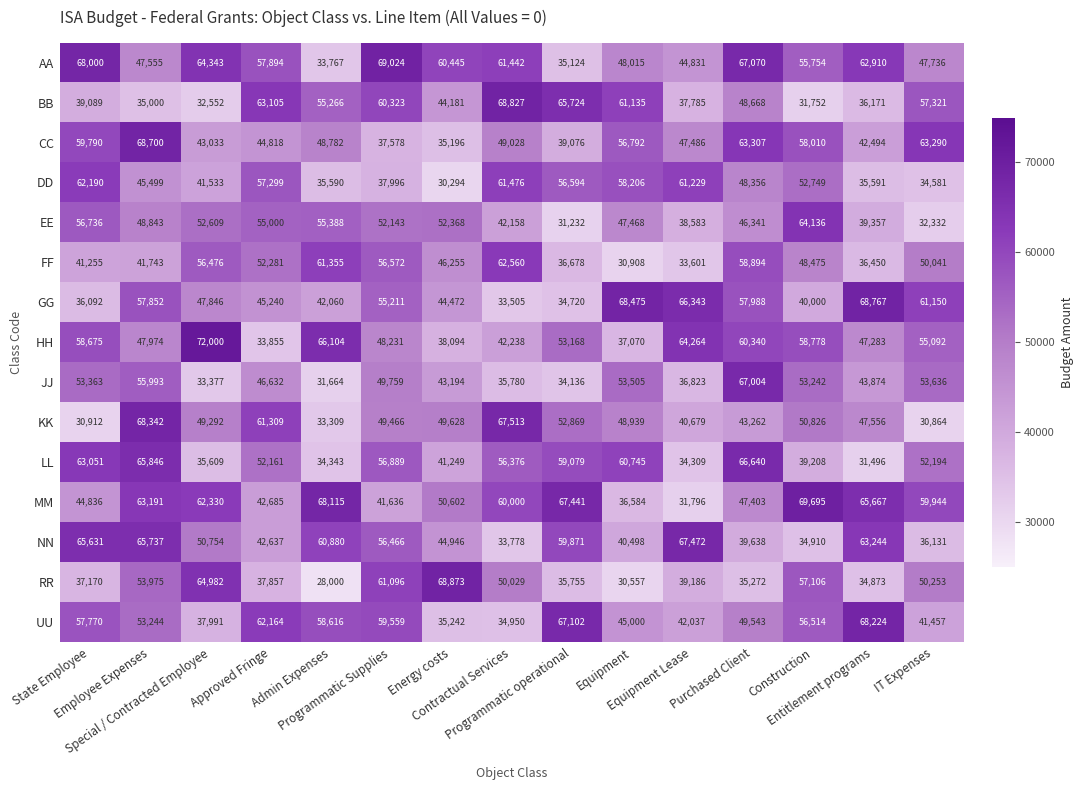

What is the smallest value displayed?

28000